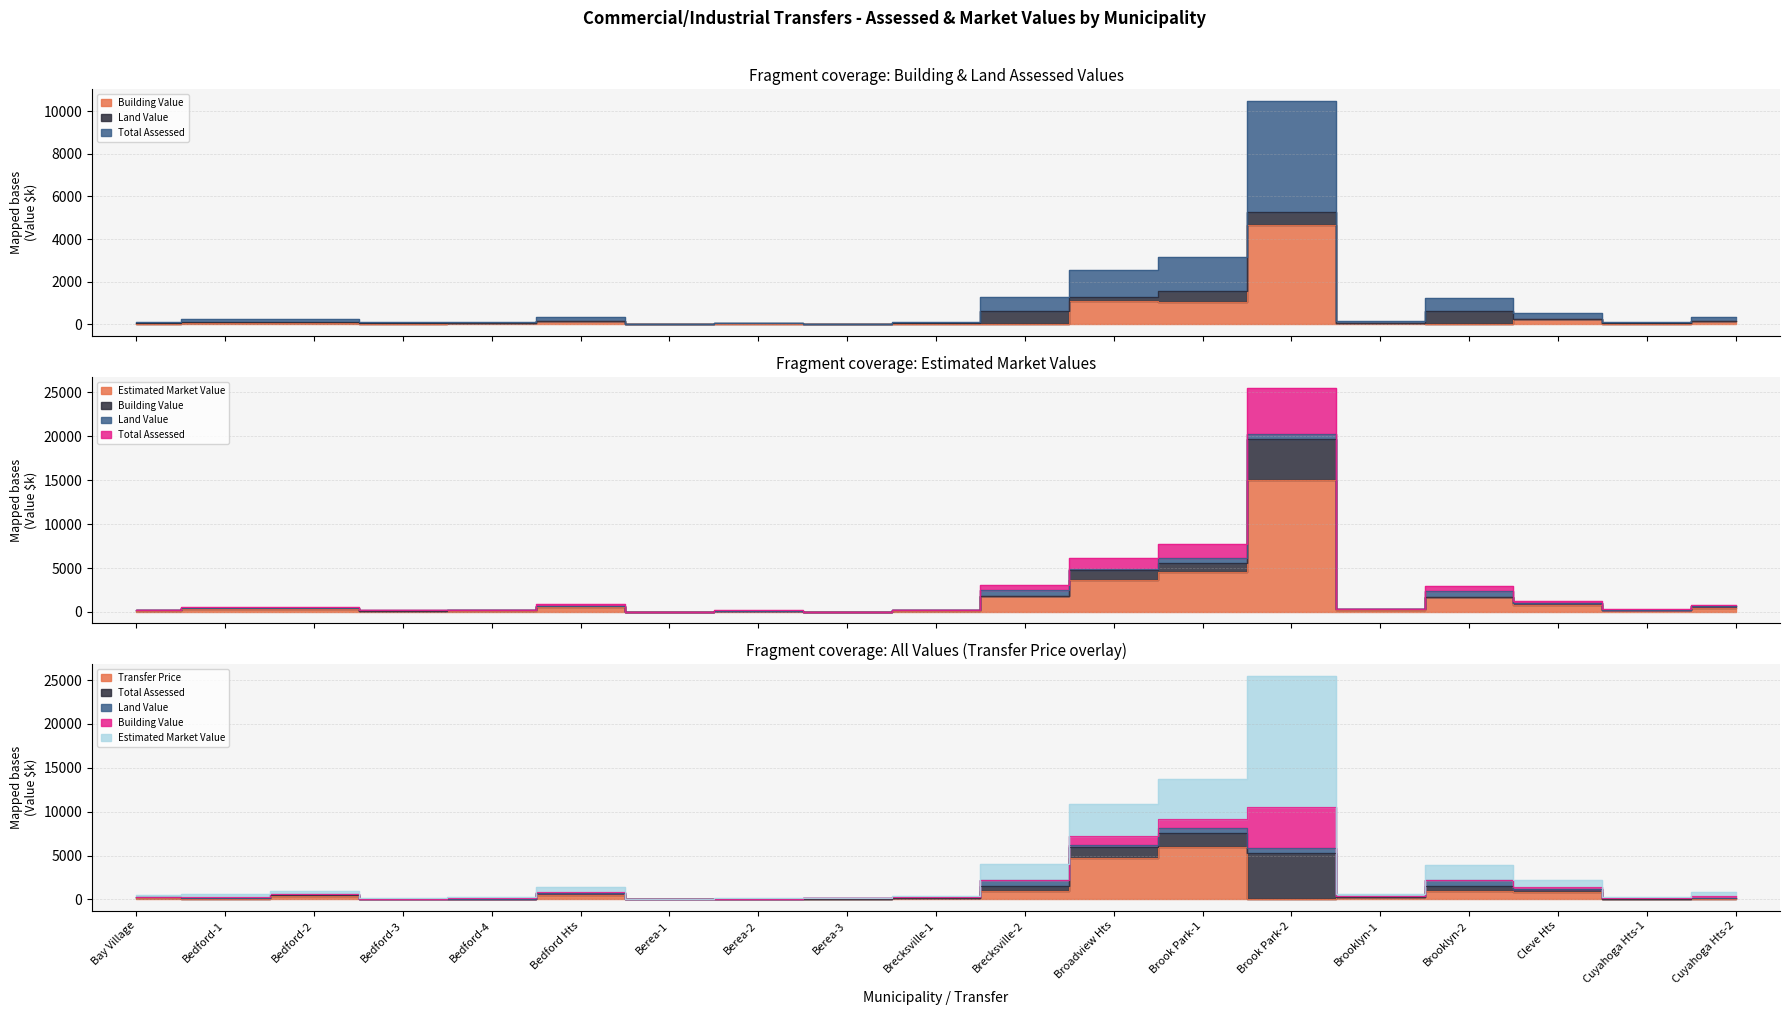

True or false: Building Value and Estimated Market Value cross at least once.

False